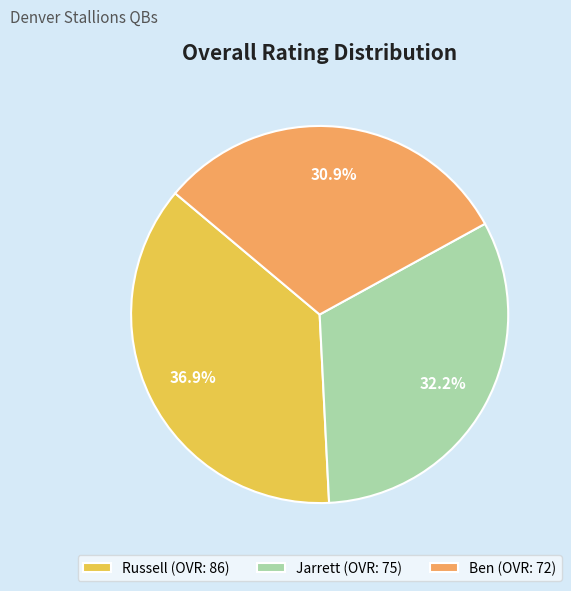

How many segments does this pie chart have?

3